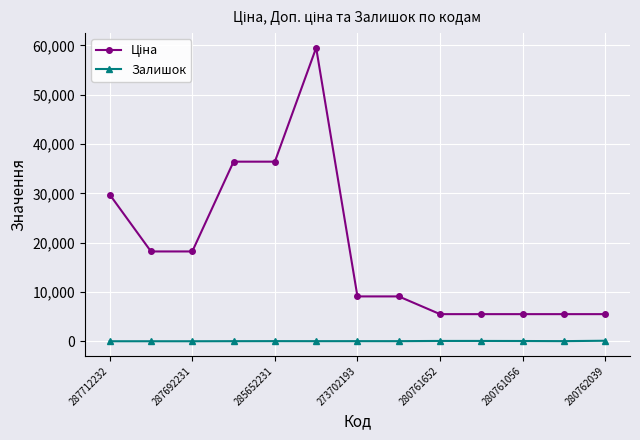

True or false: Залишок has more than 1 points higher than both neighbors.

True